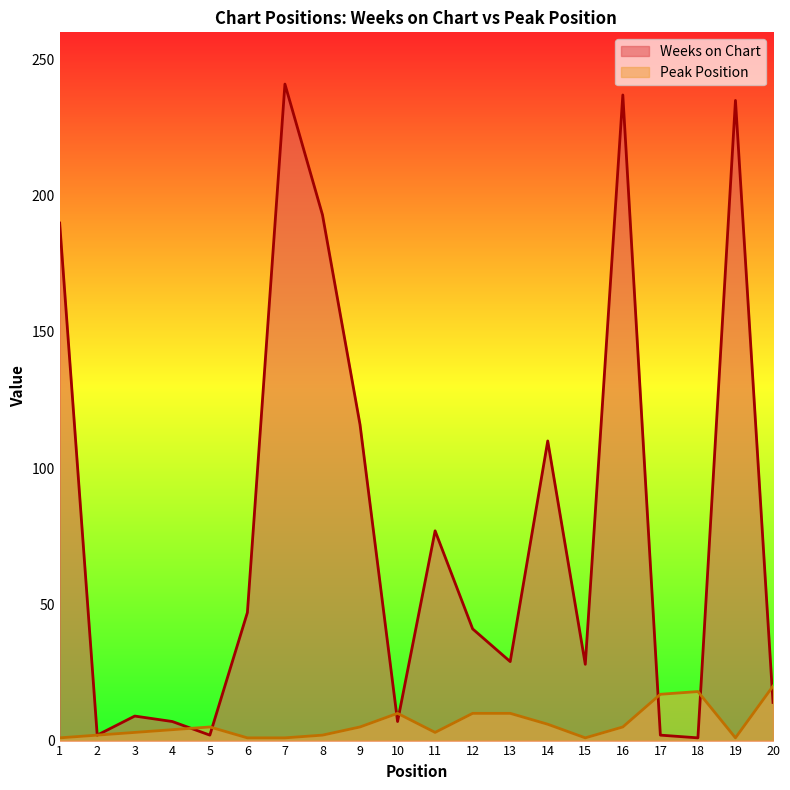

Which series has the largest total across all categories?

Weeks on Chart